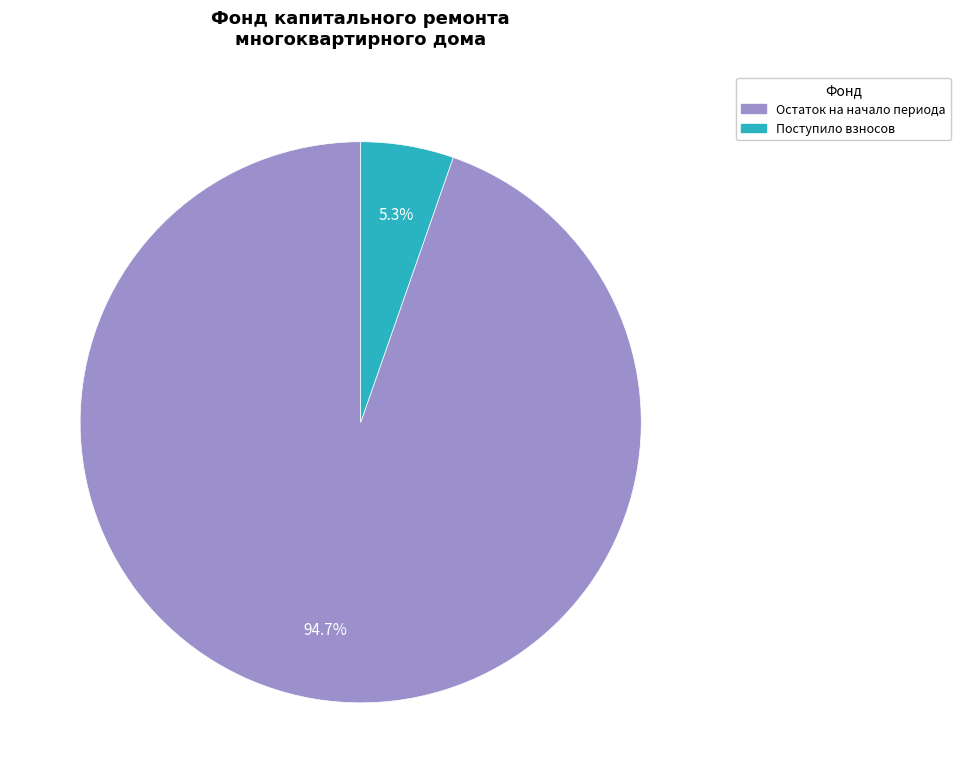

Is there a majority slice in this chart?

Yes